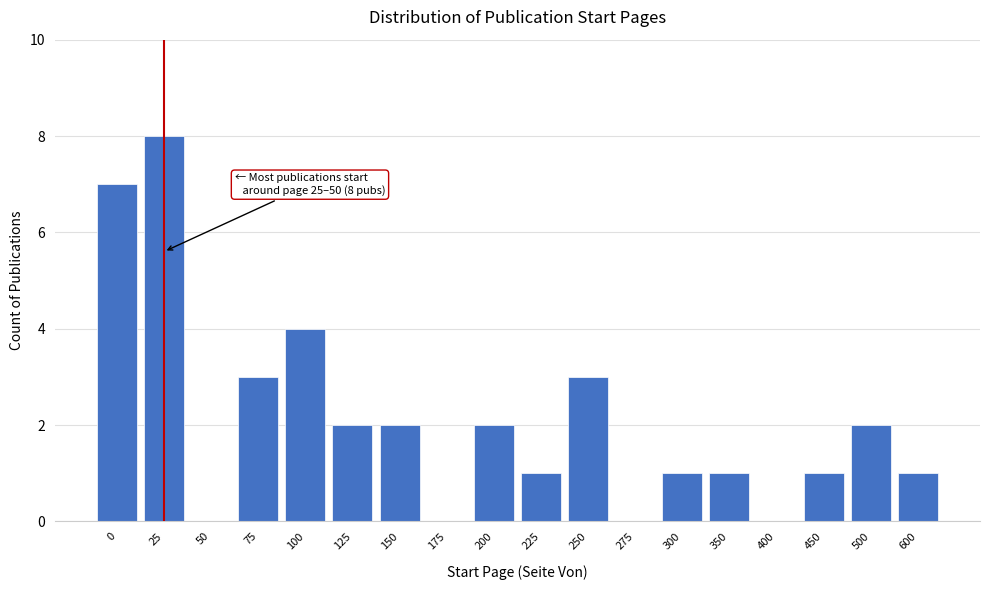

Reading left to right, extract all data points from this chart.

0=7	25=8	50=0	75=3	100=4	125=2	150=2	175=0	200=2	225=1	250=3	275=0	300=1	350=1	400=0	450=1	500=2	600=1